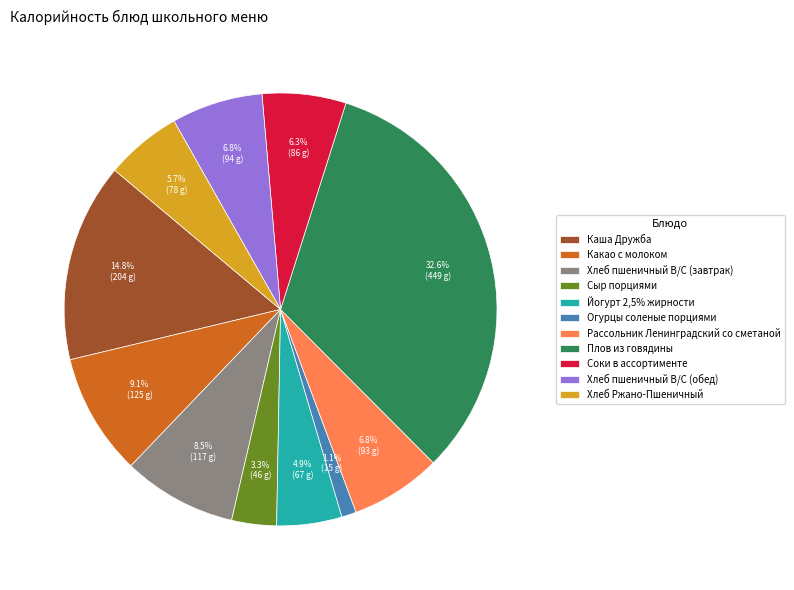

Which category has the biggest portion of the pie?

Плов из говядины